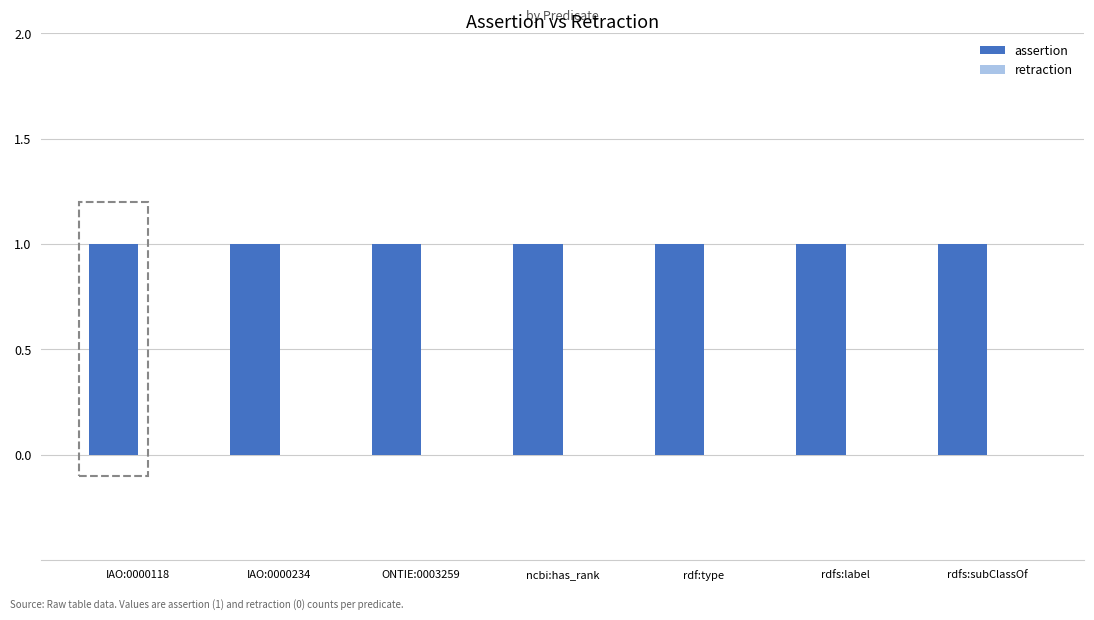

Which series has the largest total across all categories?

assertion